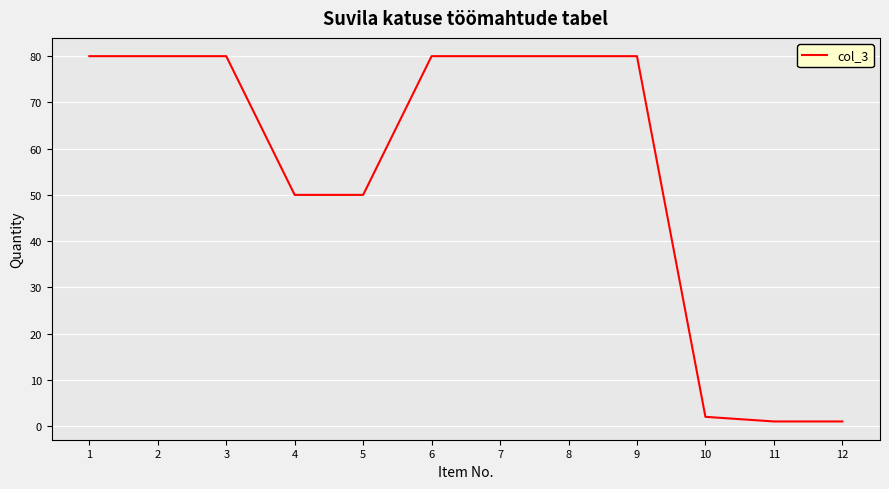

What is the sum of the values at 7 and 5?

130